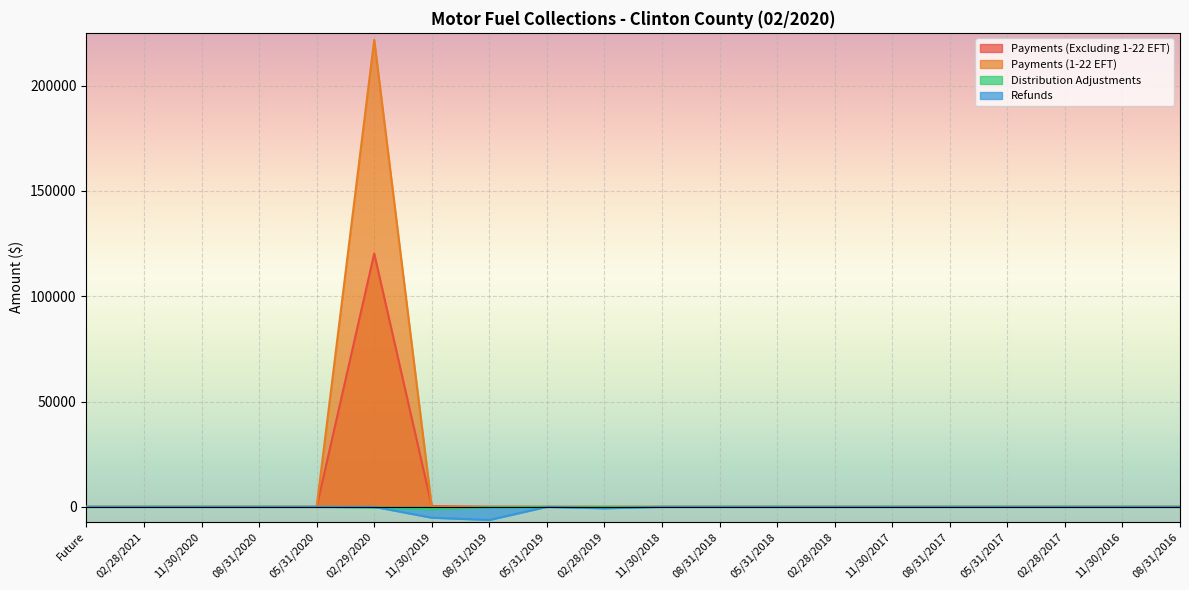

How many interior local peaks does the Payments (1-22 EFT) series have?

1